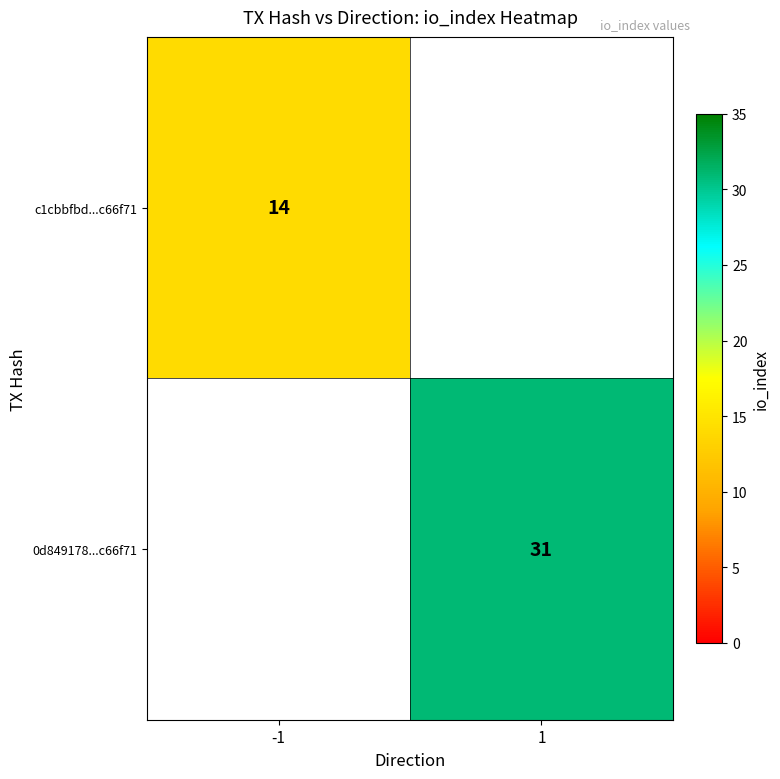

Is the value of 0d849178...c66f71 at 1 greater than the value of c1cbbfbd...c66f71 at -1?

Yes